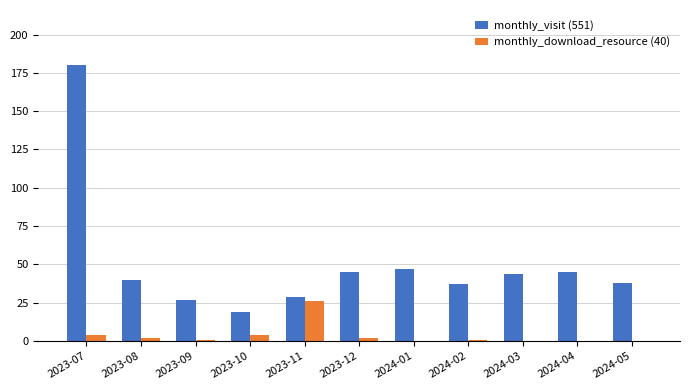

What is the average value of the monthly_download_resource (40) series?

4